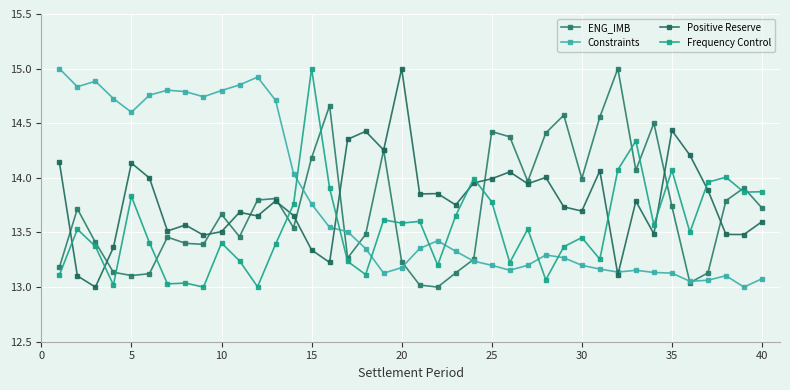

How many intersections are there between ENG_IMB and Frequency Control?

11